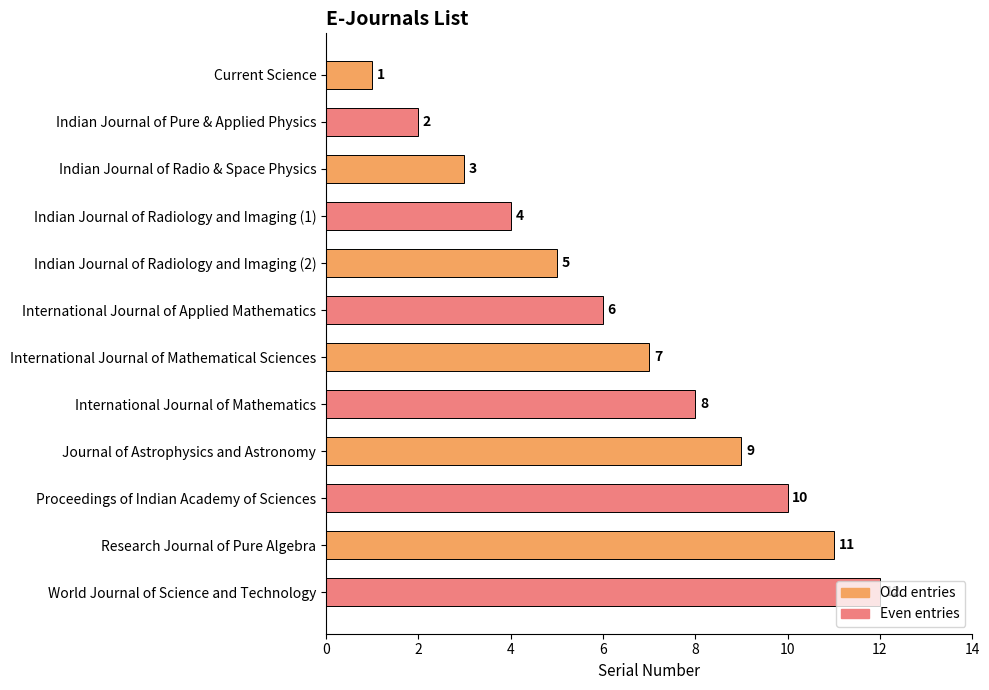

The chart shows a value of 8 at International Journal of Mathematics. True or false?

True